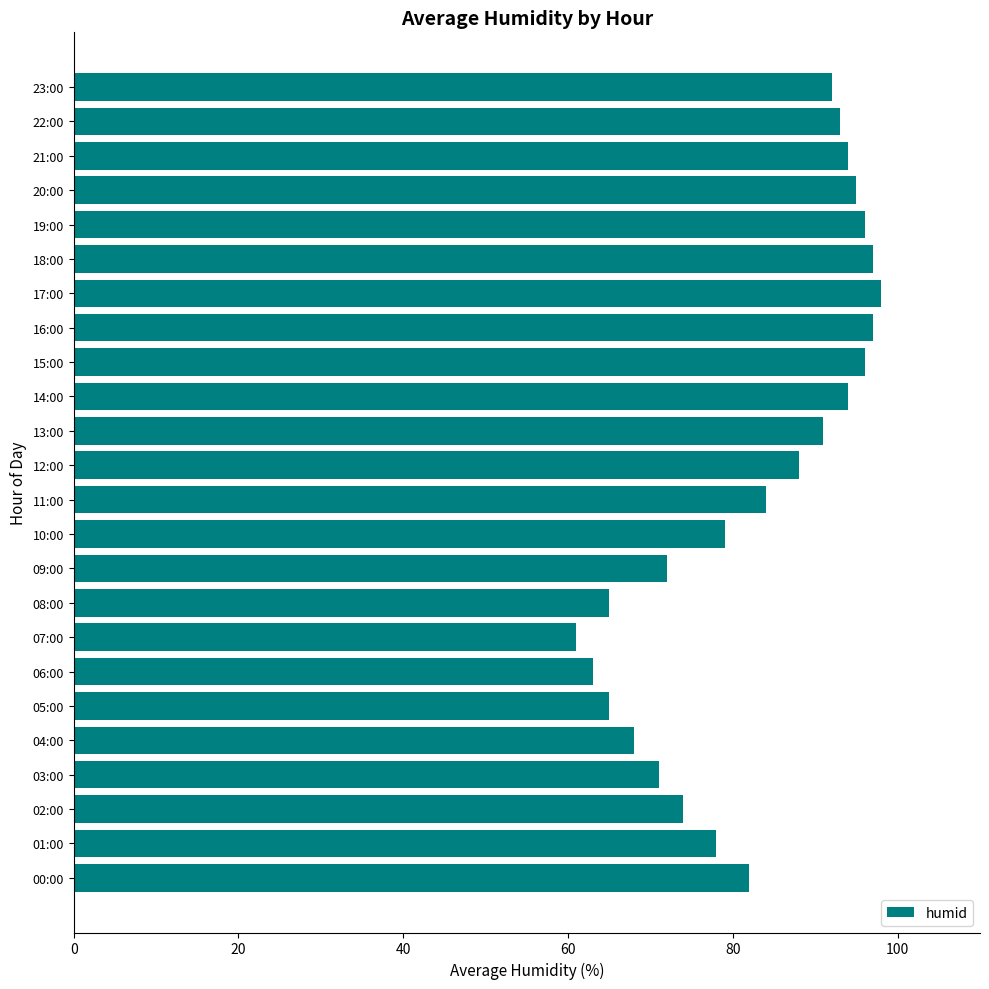

What is the maximum value shown in the chart?

98